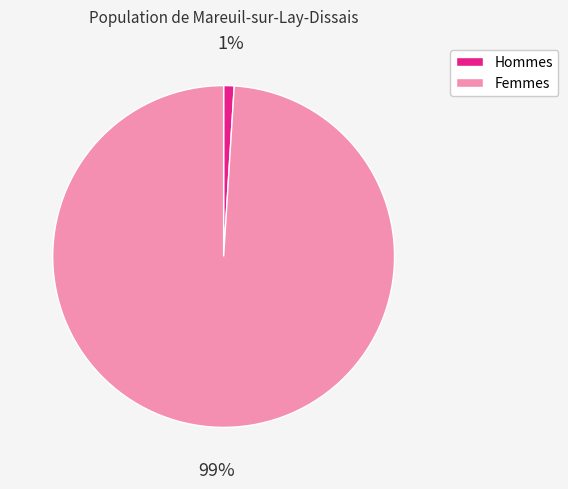

How many slices are in this pie chart?

2